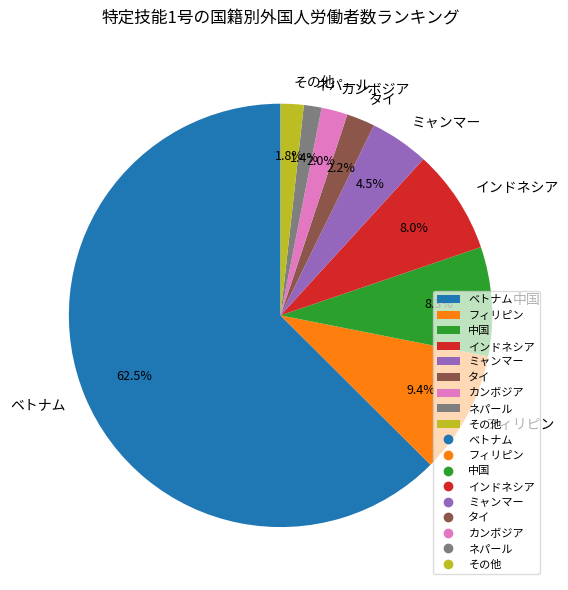

Between タイ and 中国, which is larger?

中国